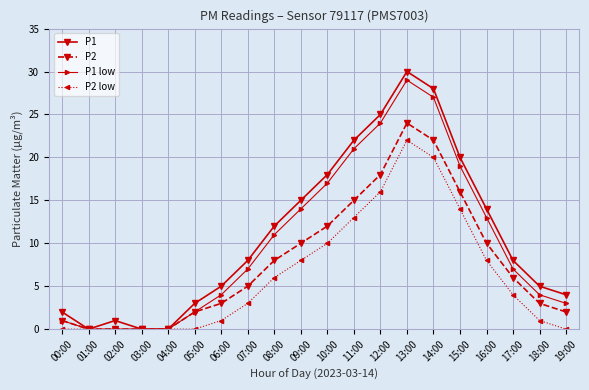

What is the greatest value displayed?

30